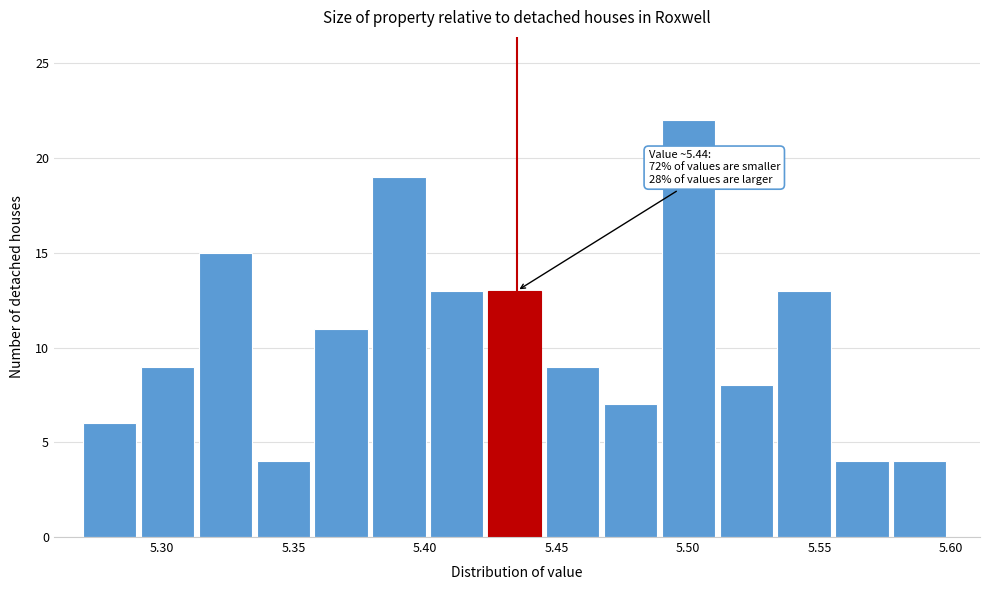

Which range on the x-axis has the tallest bar?

5.490 to 5.512